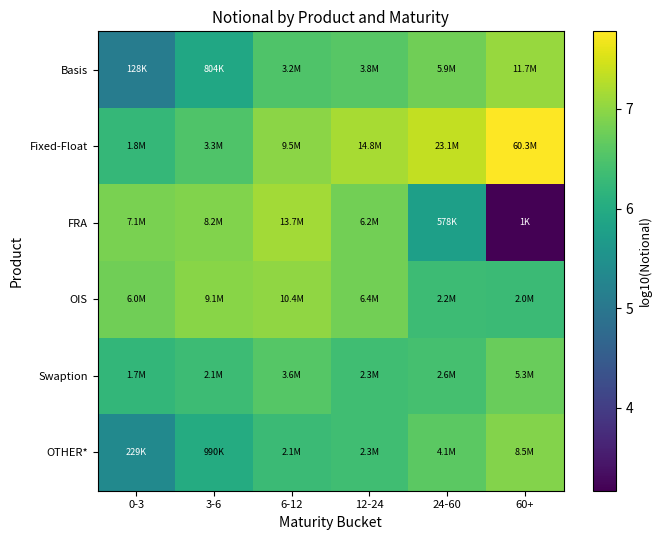

How many categories are shown in the chart?

6